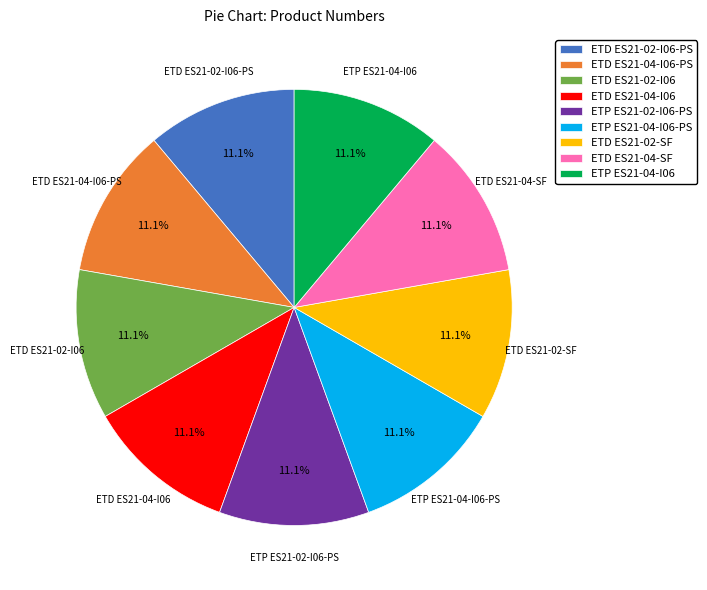

What percentage is the ETD ES21-02-I06 slice, to the nearest percent?

11%